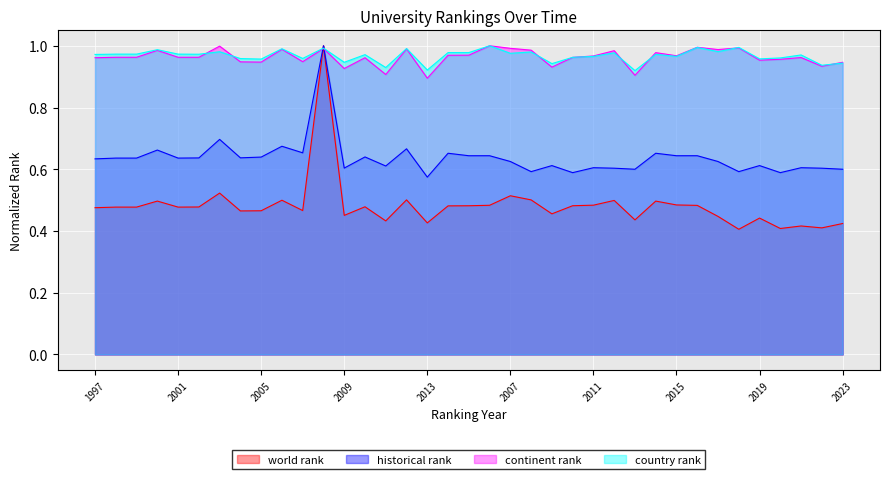

Count the world rank values in the range 0 to 1.

37